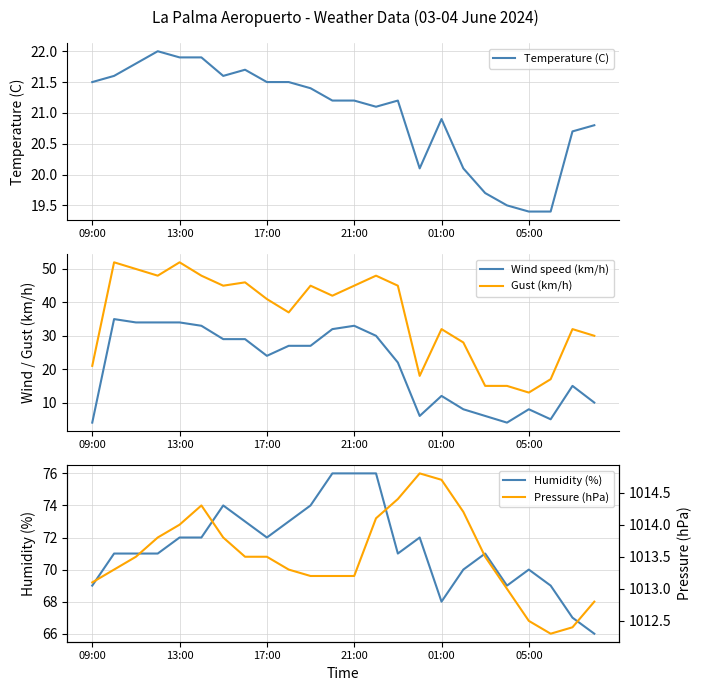

Reading left to right, list all the values displayed in this chart.

Temperature (C): 21.5	21.6	21.8	22.0	21.9	21.9	21.6	21.7	21.5	21.5	21.4	21.2	21.2	21.1	21.2	20.1	20.9	20.1	19.7	19.5	19.4	19.4	20.7	20.8
Wind speed (km/h): 4.0	35.0	34.0	34.0	34.0	33.0	29.0	29.0	24.0	27.0	27.0	32.0	33.0	30.0	22.0	6.0	12.0	8.0	6.0	4.0	8.0	5.0	15.0	10.0
Gust (km/h): 21.0	52.0	50.0	48.0	52.0	48.0	45.0	46.0	41.0	37.0	45.0	42.0	45.0	48.0	45.0	18.0	32.0	28.0	15.0	15.0	13.0	17.0	32.0	30.0
Humidity (%): 69.0	71.0	71.0	71.0	72.0	72.0	74.0	73.0	72.0	73.0	74.0	76.0	76.0	76.0	71.0	72.0	68.0	70.0	71.0	69.0	70.0	69.0	67.0	66.0
Pressure (hPa): 1013.1	1013.3	1013.5	1013.8	1014.0	1014.3	1013.8	1013.5	1013.5	1013.3	1013.2	1013.2	1013.2	1014.1	1014.4	1014.8	1014.7	1014.2	1013.5	1013.0	1012.5	1012.3	1012.4	1012.8